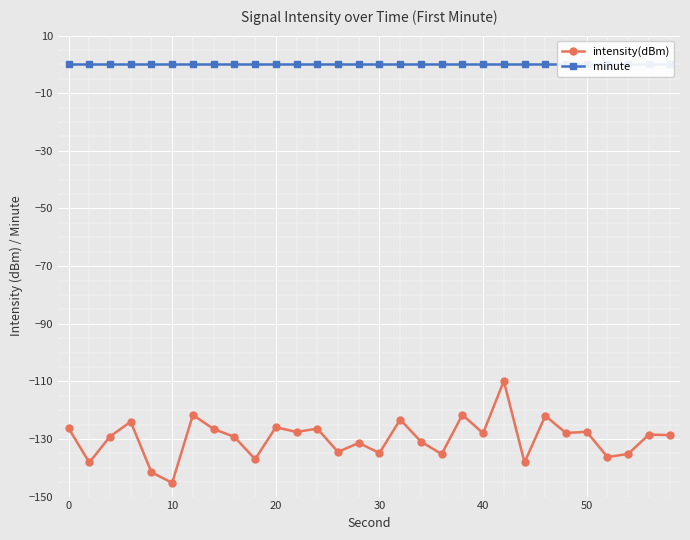

Which series has the largest total across all categories?

minute